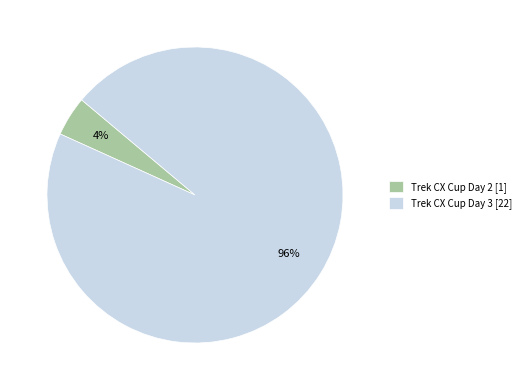

How many slices are in this pie chart?

2